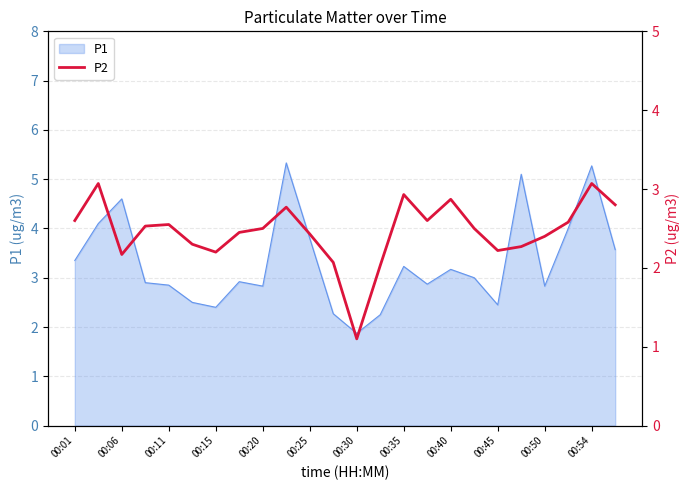

Reading right to left, what are all the values shown in this chart?

2.8	3.1	2.6	2.4	2.3	2.2	2.5	2.9	2.6	2.9	2.0	1.1	2.1	2.4	2.8	2.5	2.5	2.2	2.3	2.5	2.5	2.2	3.1	2.6